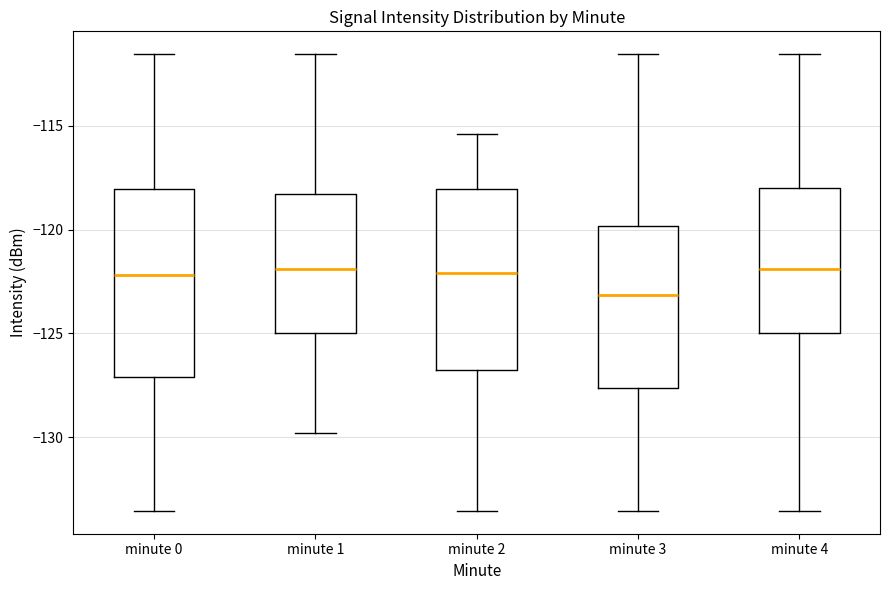

Which box's median line is the lowest?

minute 3